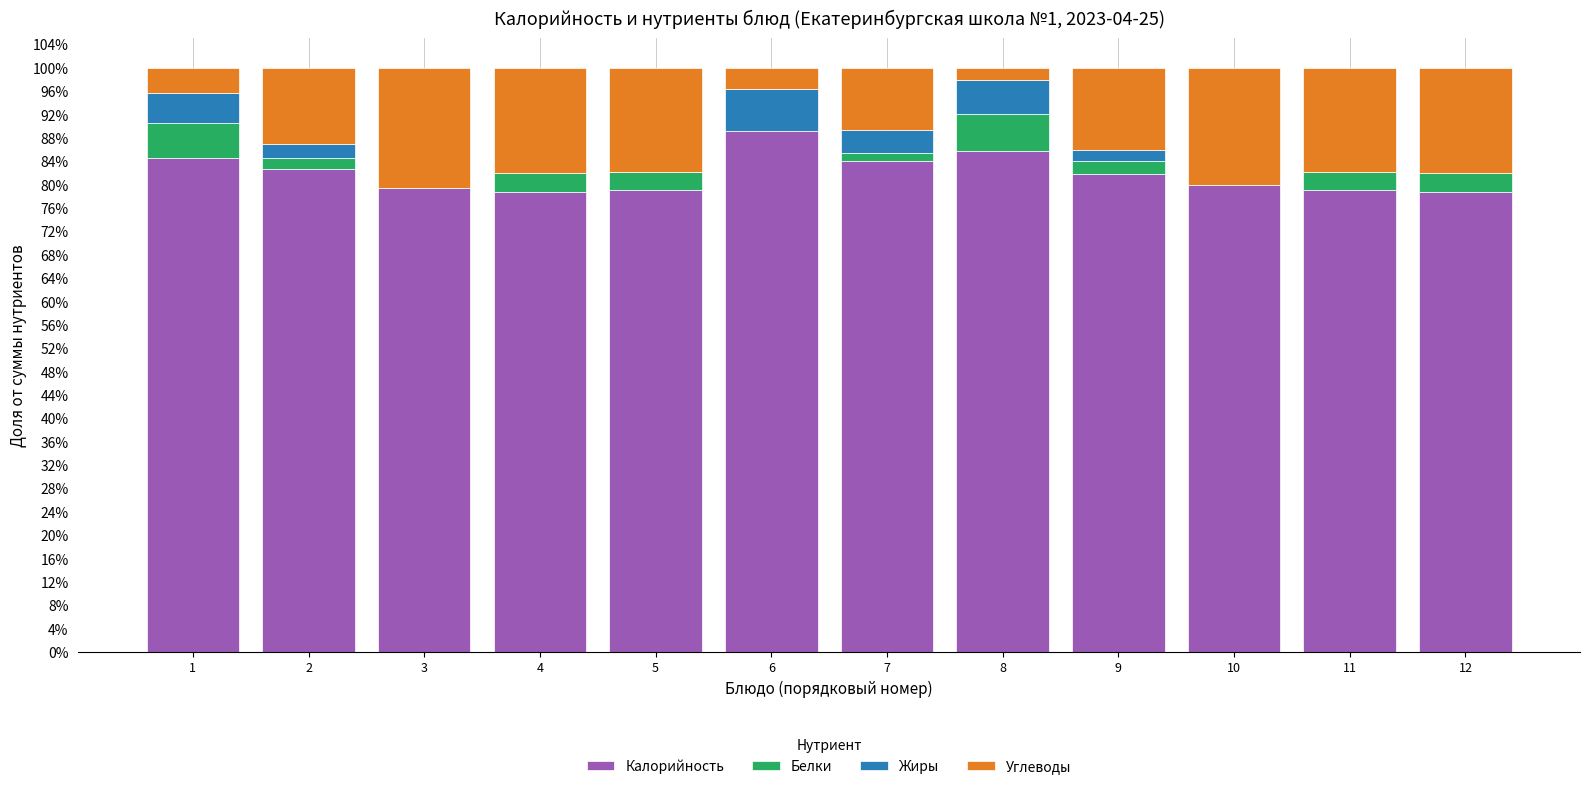

Are the bars horizontal?

No